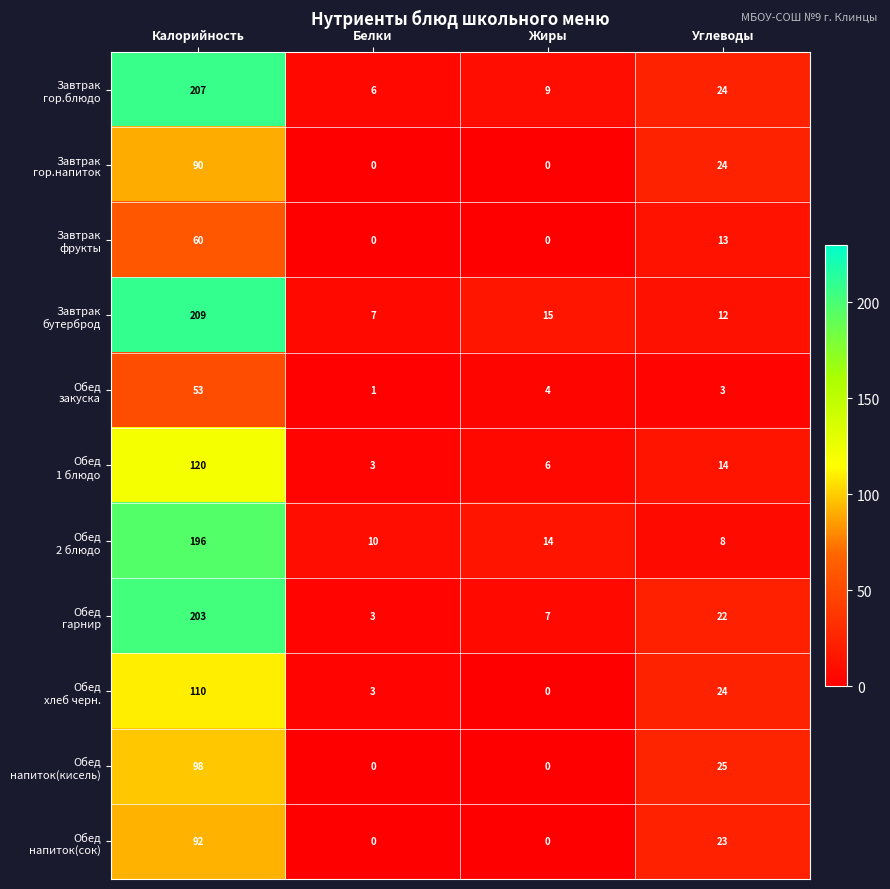

Which label corresponds to the largest value in the chart?

Калорийность